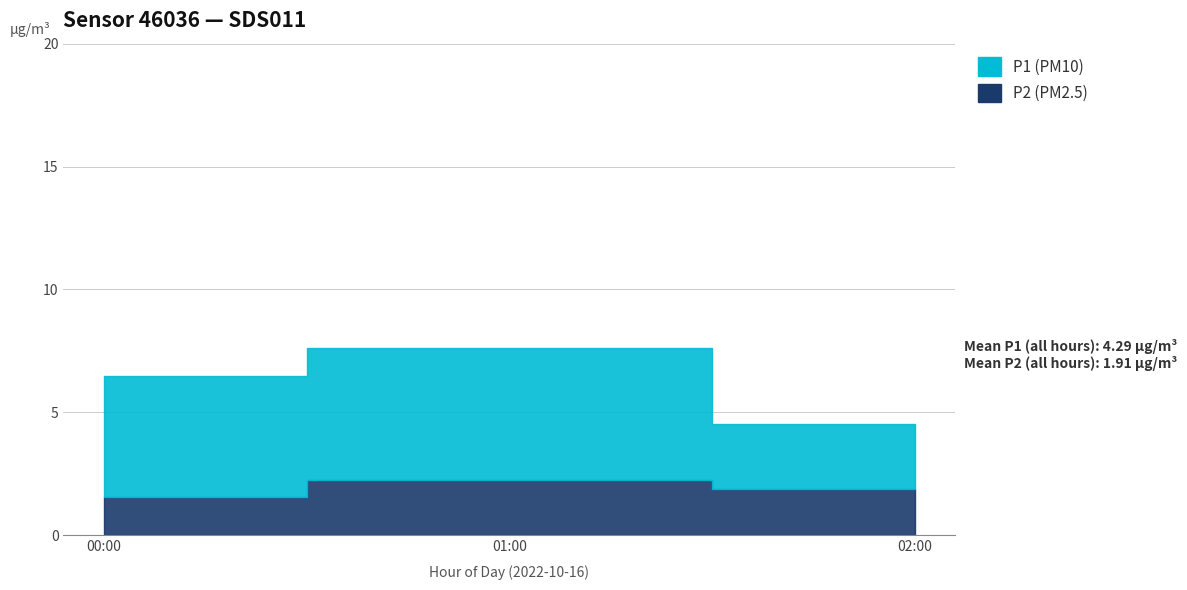

True or false: P1 and P2 intersect in this chart.

False